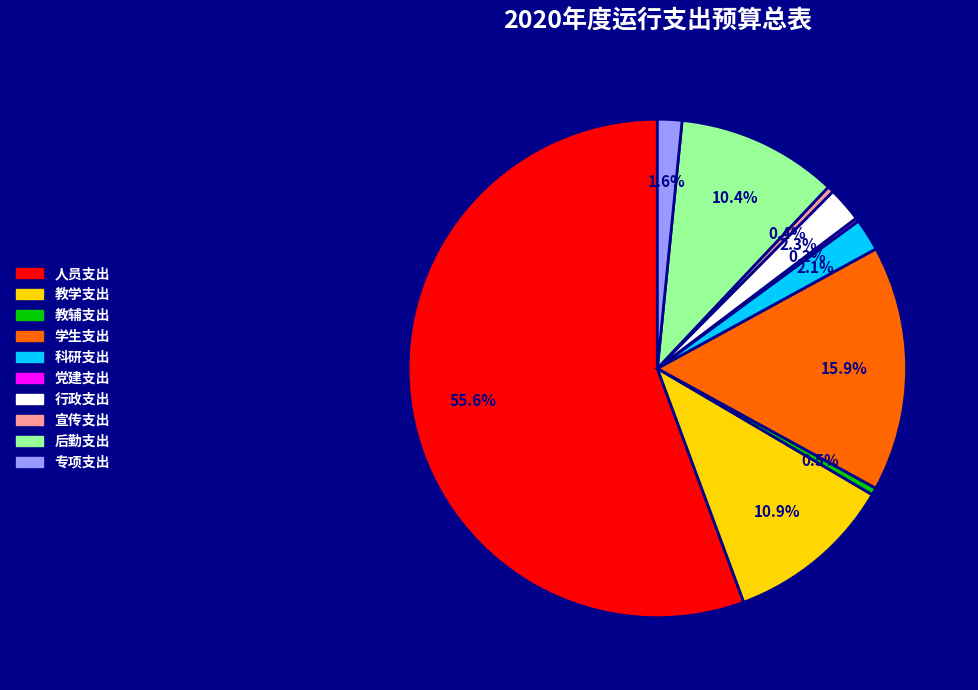

Combined, do 专项支出 and 科研支出 account for over 50%?

No